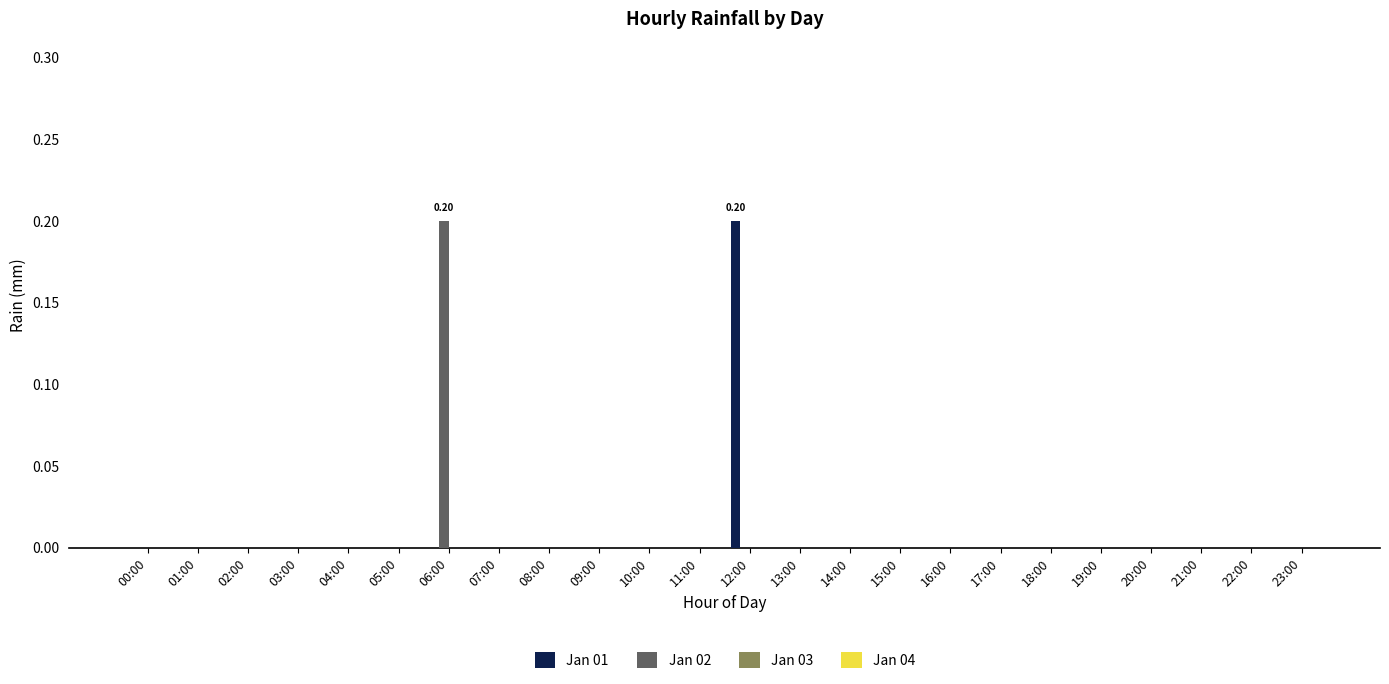

Count the number of categories in the chart.

24